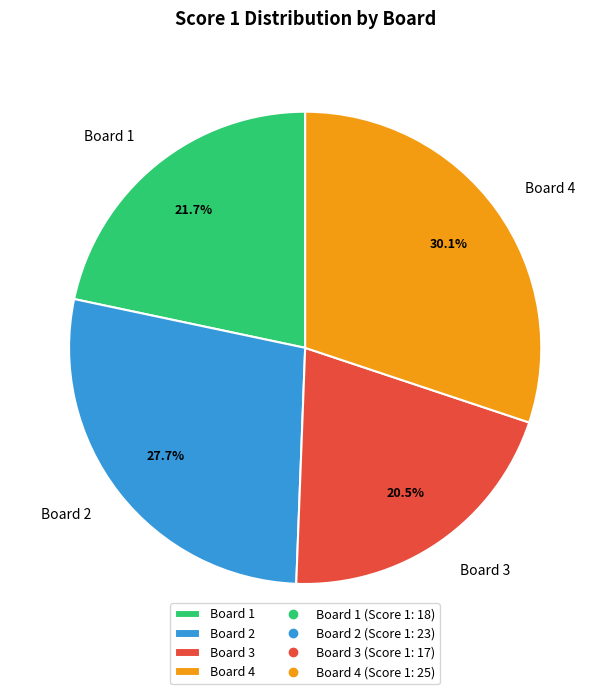

What is the smallest slice in the pie chart?

Board 3